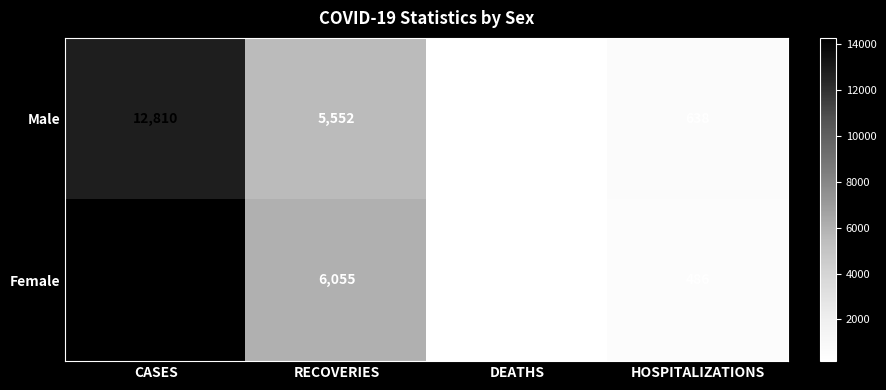

Which category has the highest value in the Male series?

CASES